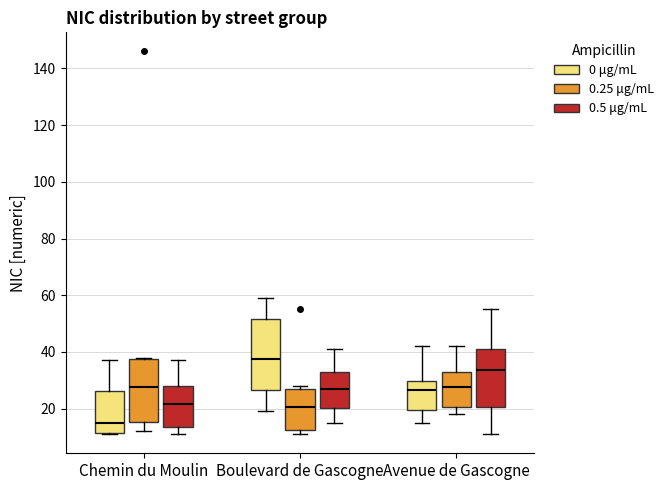

Reading left to right, read every box against the y-axis: the position of its median line, the range the box covers, and the ends of its whiskers. The values are not printed on the chart, so give them approximately, as read against the axis.

Chemin du Moulin (0 μg/mL): median 16, box 12 to 26, whiskers 12 to 38
Chemin du Moulin (0.25 μg/mL): median 28, box 16 to 38, whiskers 12 to 38
Chemin du Moulin (0.5 μg/mL): median 22, box 14 to 28, whiskers 12 to 38
Boulevard de Gascogne (0 μg/mL): median 38, box 26 to 52, whiskers 20 to 60
Boulevard de Gascogne (0.25 μg/mL): median 20, box 12 to 28, whiskers 12 (just below the box's lower edge) to 28 (just above the box's upper edge)
Boulevard de Gascogne (0.5 μg/mL): median 28, box 20 to 34, whiskers 16 to 42
Avenue de Gascogne (0 μg/mL): median 26, box 20 to 30, whiskers 16 to 42
Avenue de Gascogne (0.25 μg/mL): median 28, box 20 to 34, whiskers 18 to 42
Avenue de Gascogne (0.5 μg/mL): median 34, box 20 to 42, whiskers 12 to 56